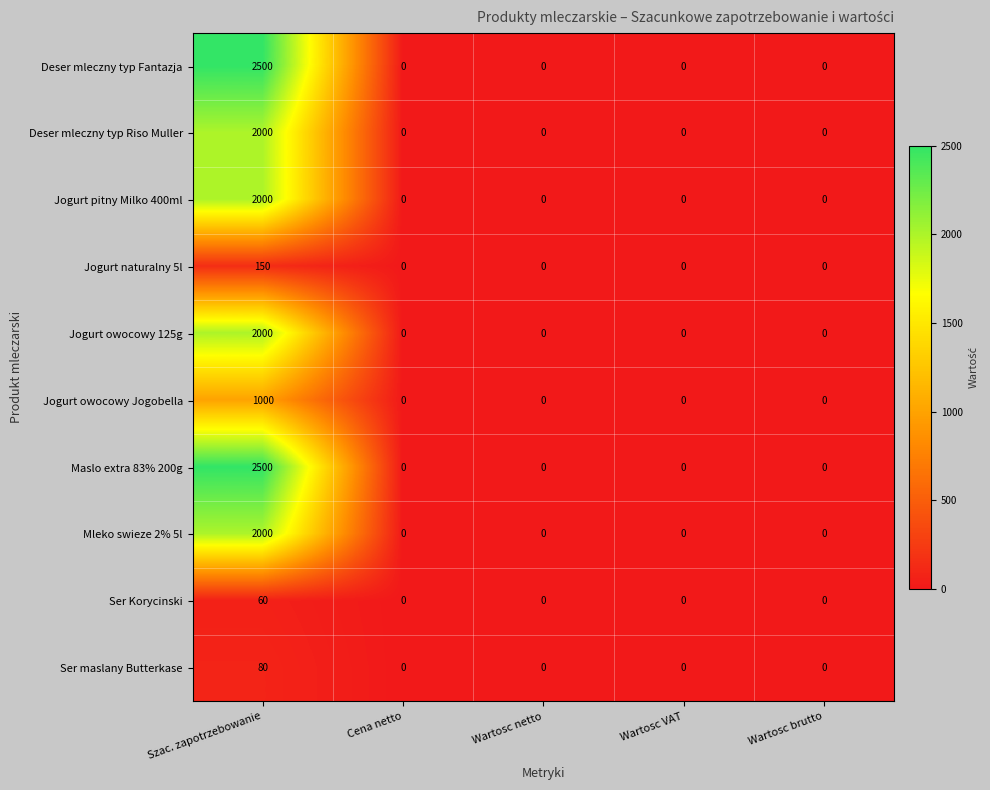

What is the sum of all Deser mleczny typ Fantazja values?

2500